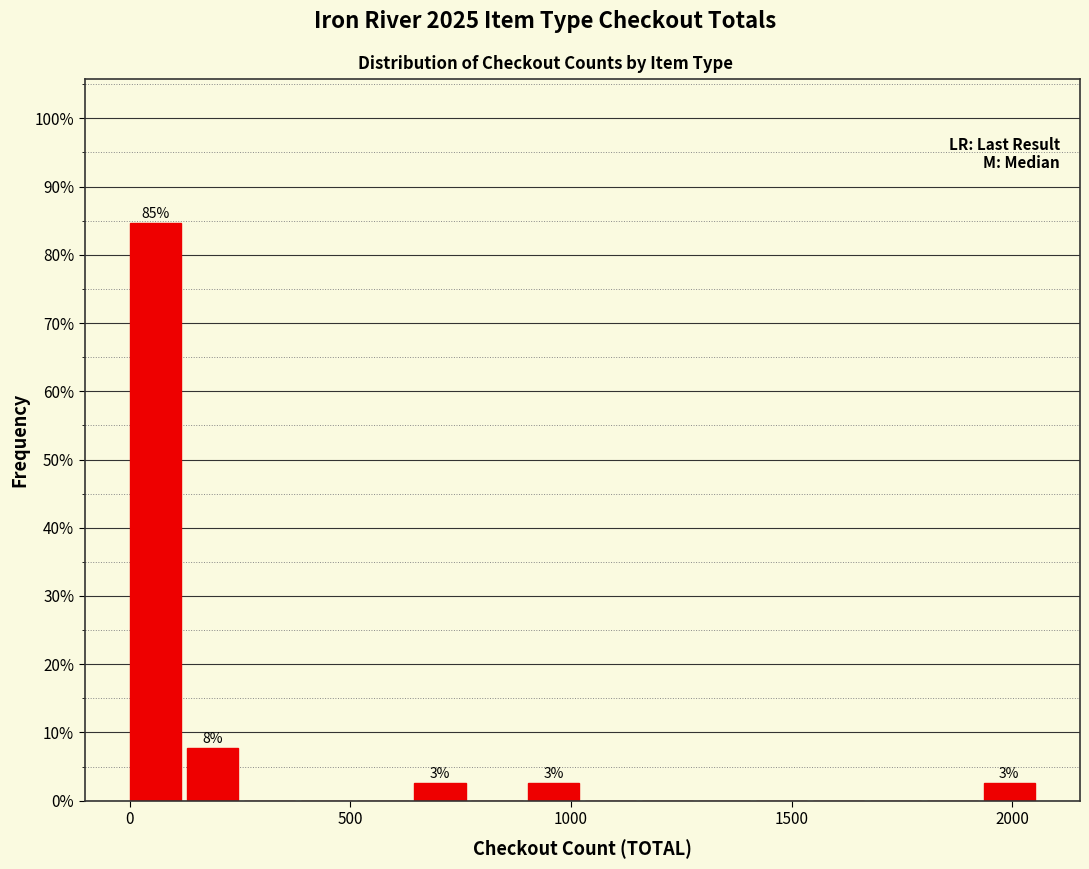

Around what value on the x-axis is the tallest bar? Give the approximate position of its centre, as read against the axis.

50